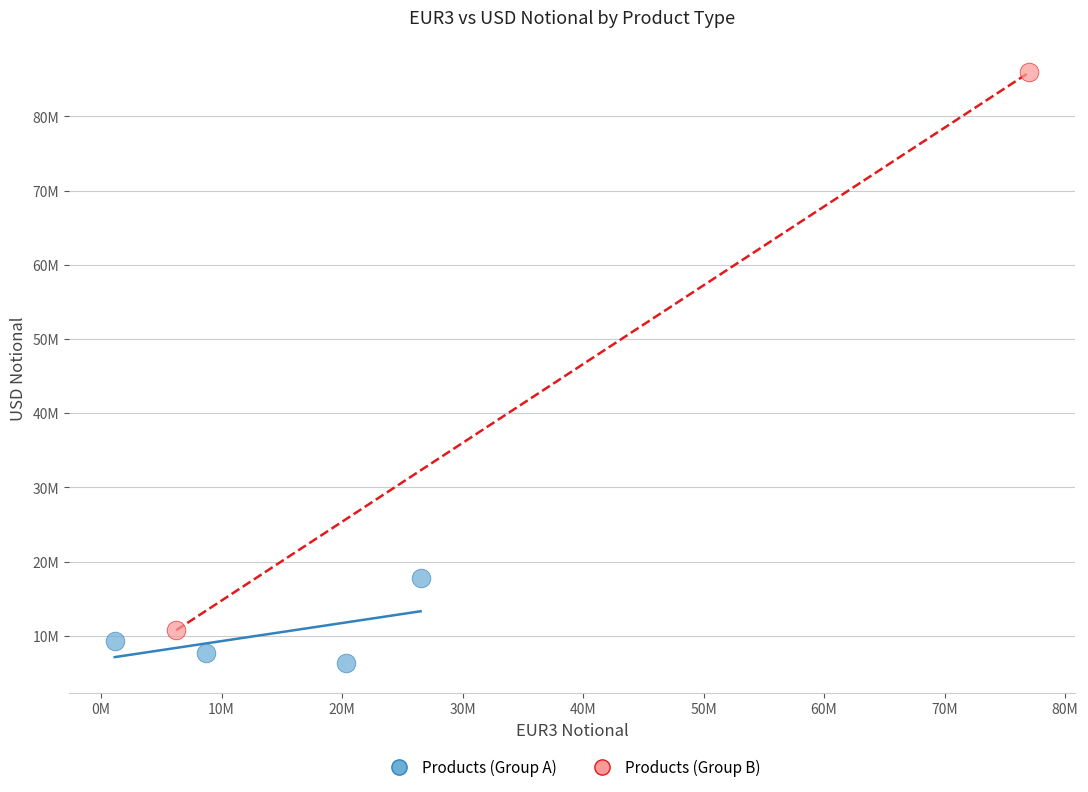

What are all the series names shown in the legend?

Products (Group A), Products (Group B)